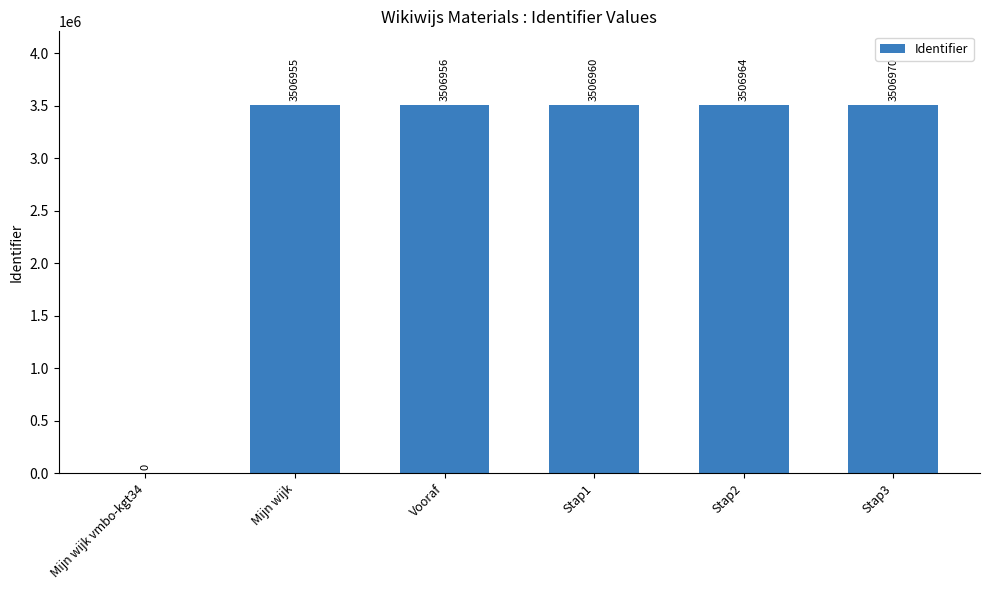

Where is the data nearest to the value 1753485?

Mijn wijk